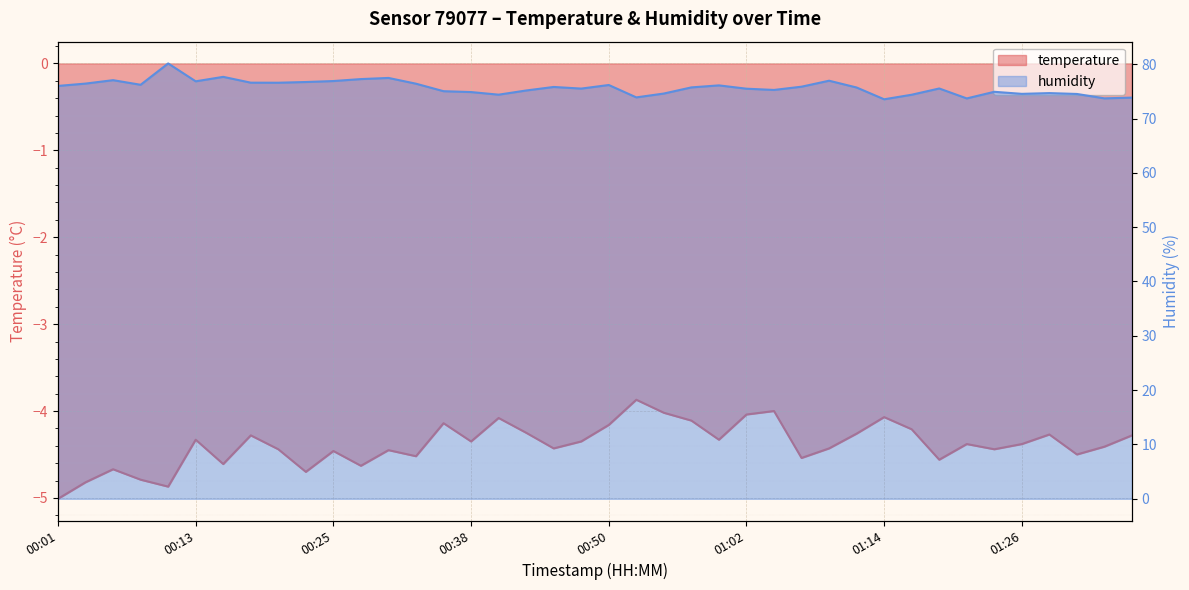

What is the sum of all temperature values?

-175.4